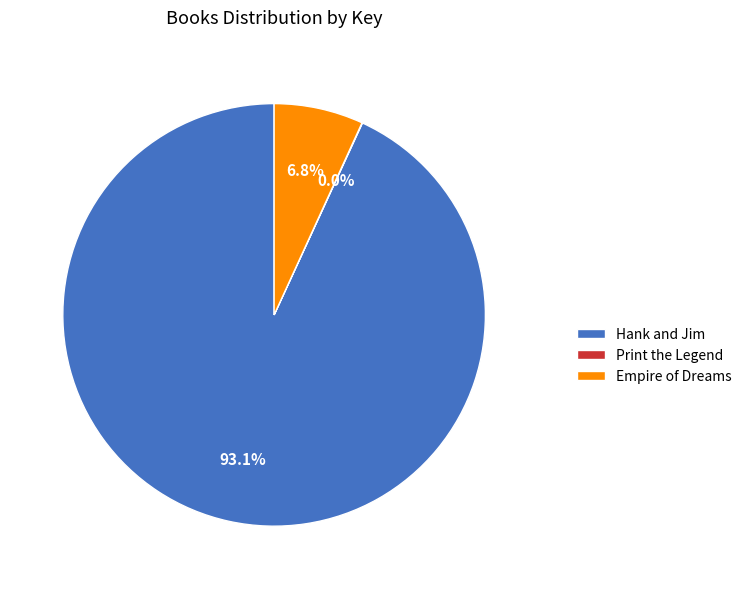

What is the largest slice in the pie chart?

Hank and Jim